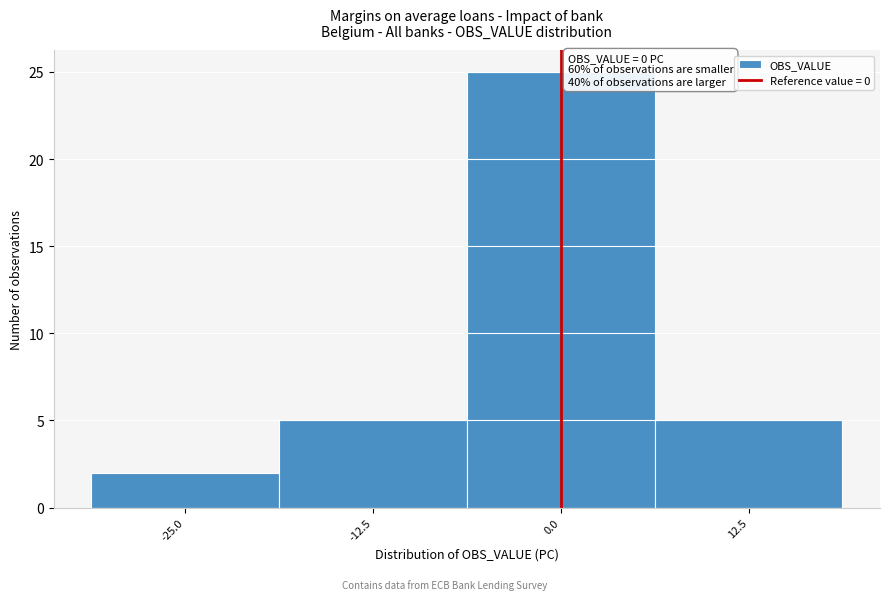

Over which range of the x-axis is the bar tallest?

-6 to 6